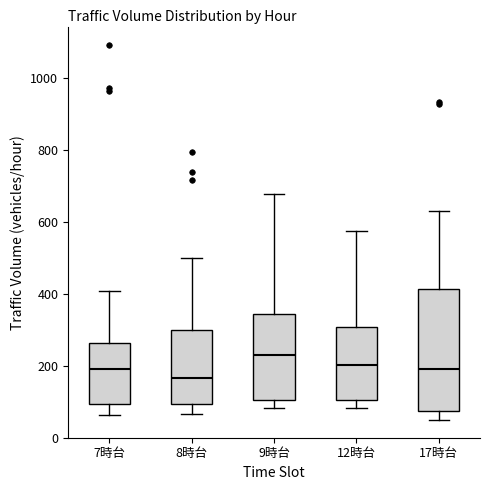

Which box has the lowest median line?

8時台